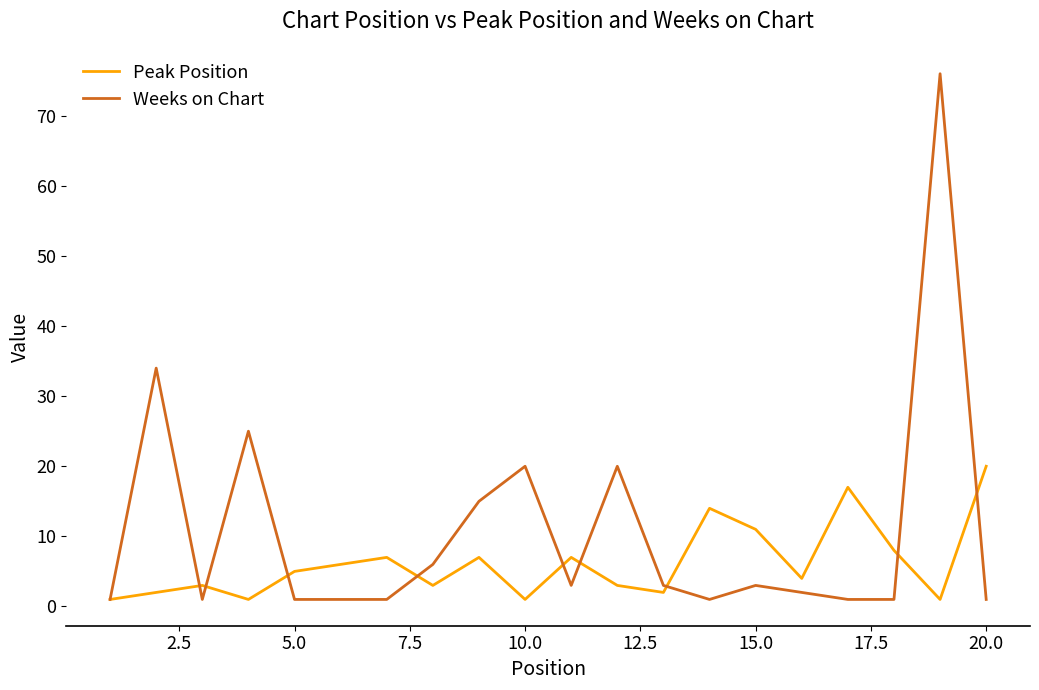

Which series has the largest total across all categories?

Weeks on Chart